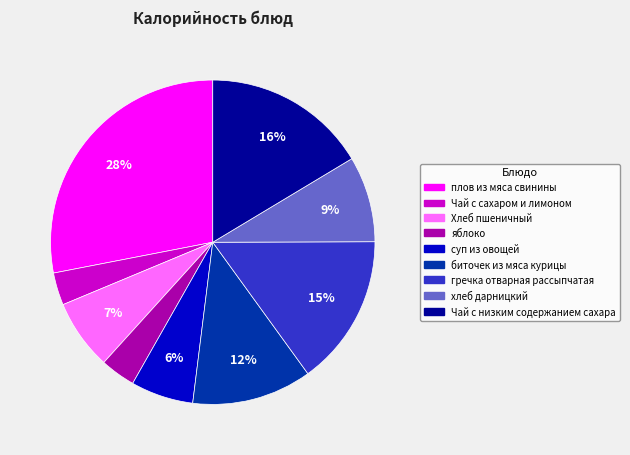

Does any single category account for the majority?

No